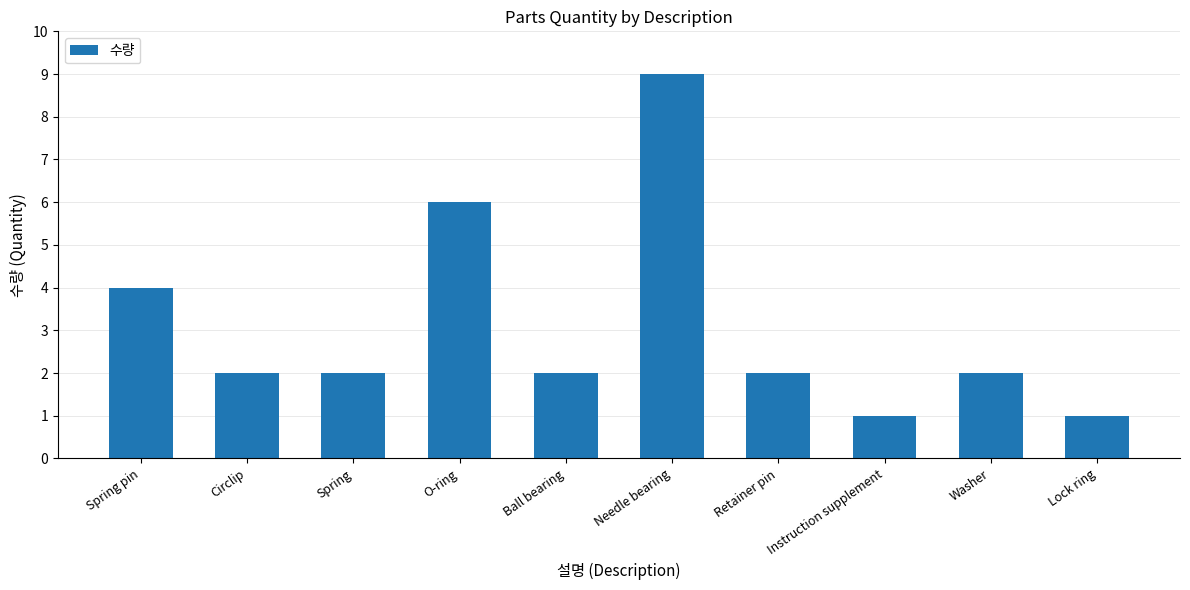

What is the label of the 9th bar from the right?

Circlip